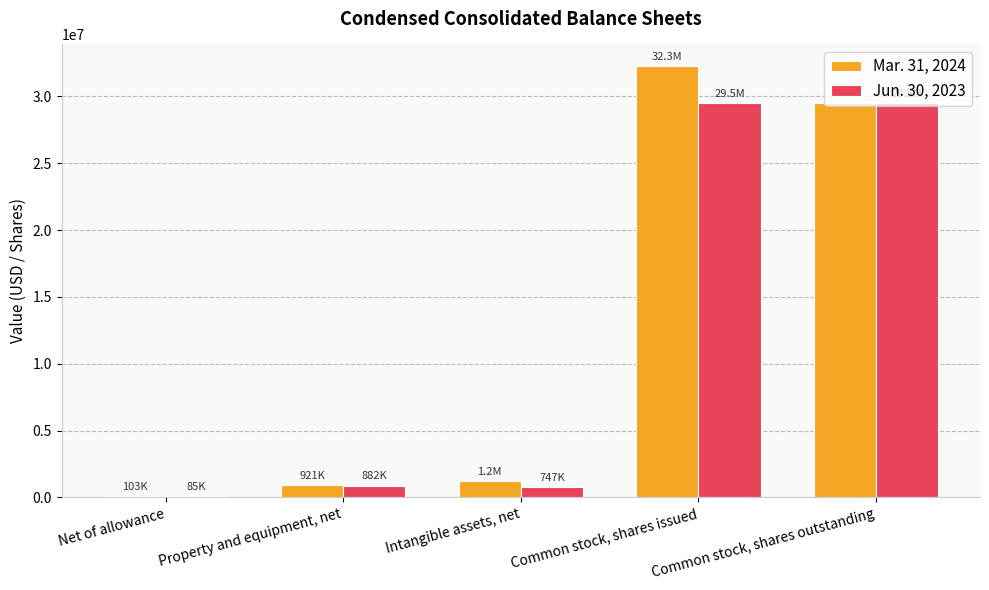

At which category is the sum across all series the highest?

Common stock, shares issued